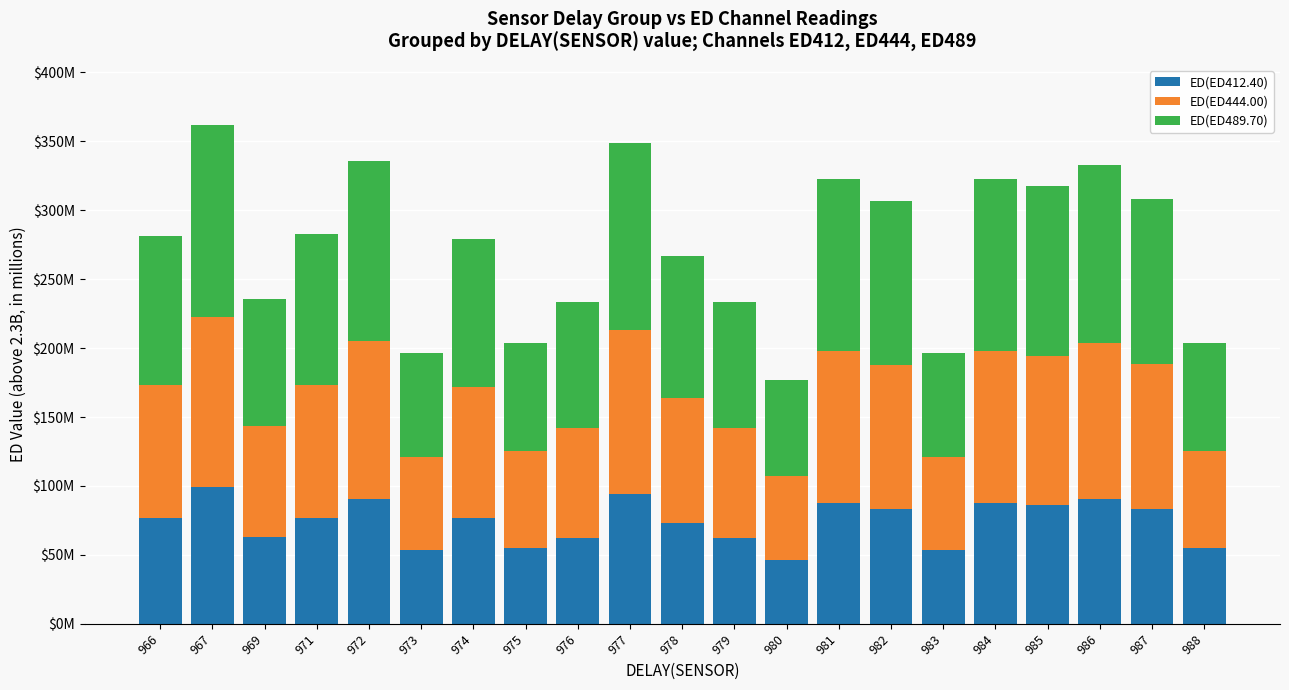

Rank the series by their maximum value, from highest to lowest.

ED(ED489.70), ED(ED444.00), ED(ED412.40)